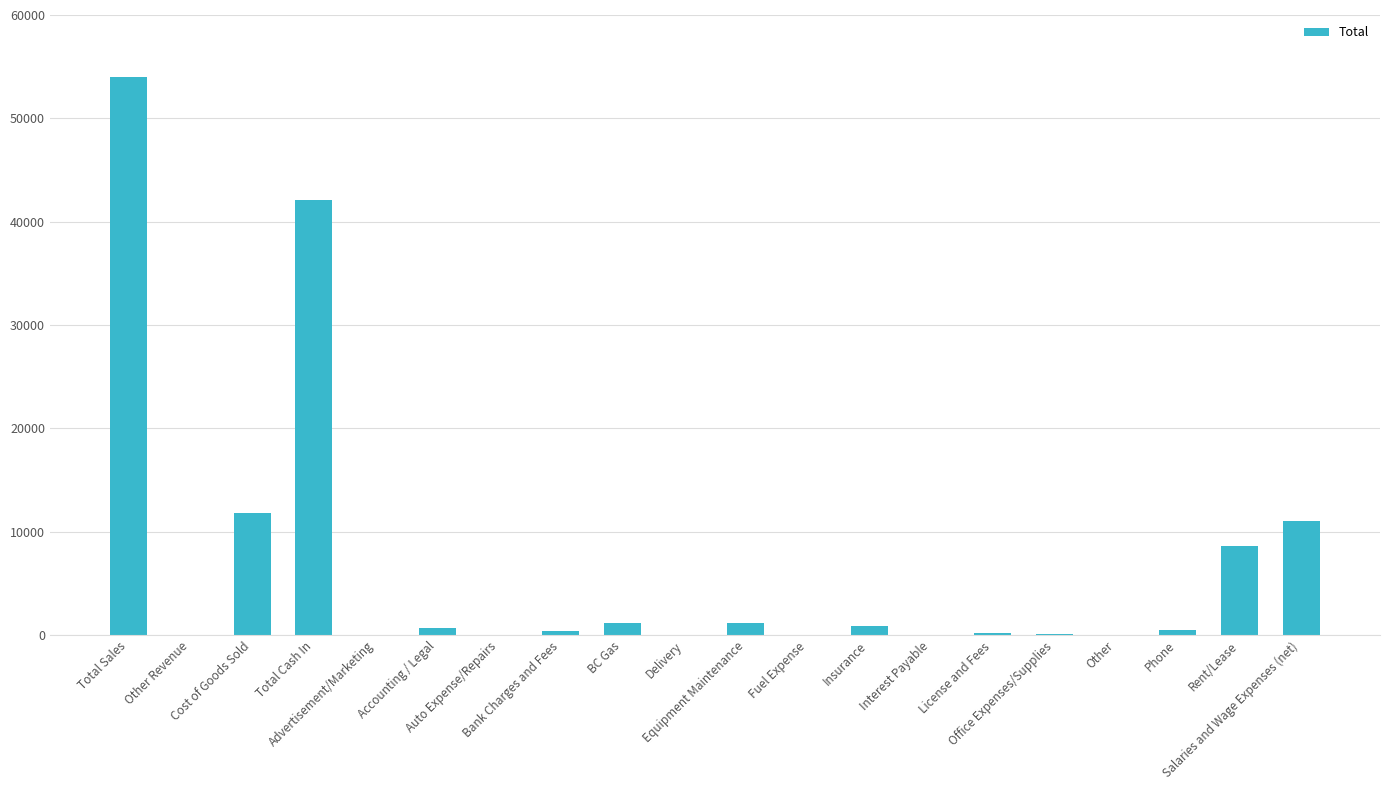

Are the bars horizontal?

No